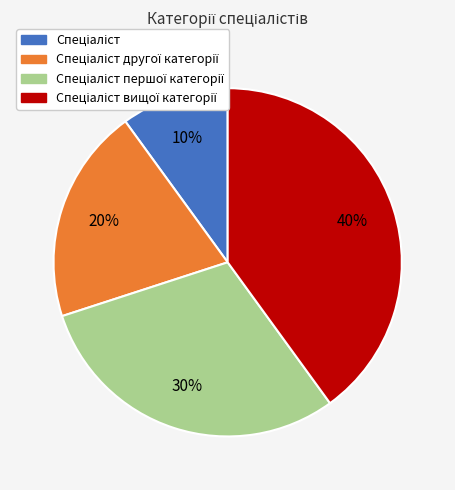

To the nearest percent, what is the difference between the largest and smallest slice percentages?

30%